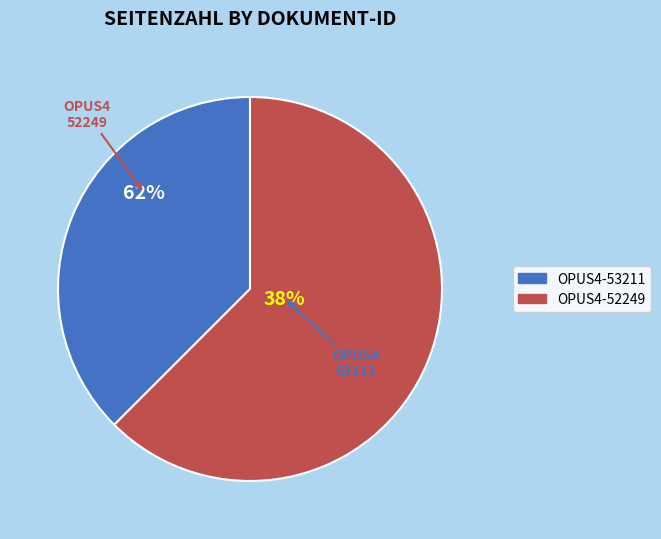

What is the change in value from OPUS4-53211 to OPUS4-52249?

+4